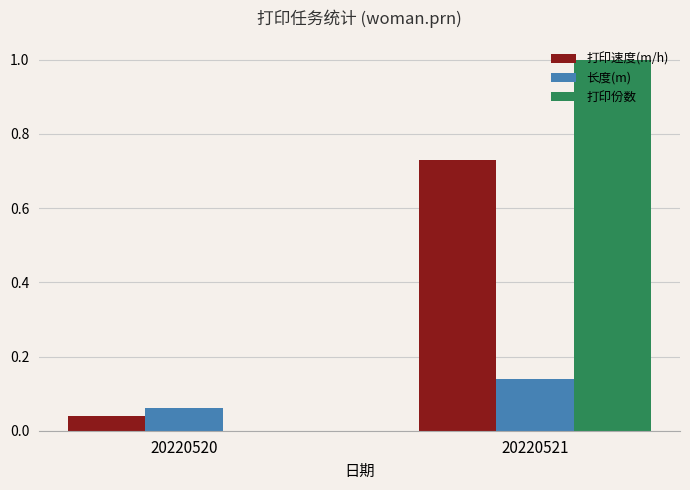

At which category is the sum across all series the highest?

20220521